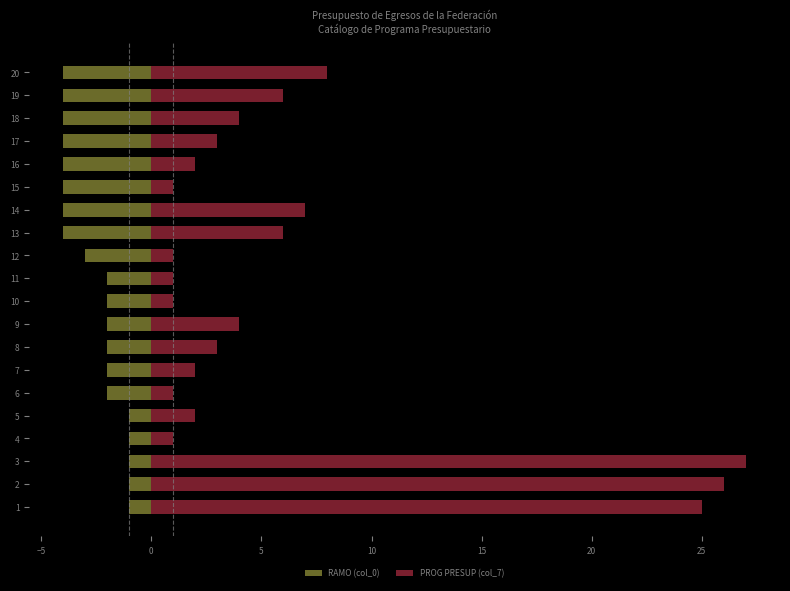

How many values in the RAMO (col_0) series exceed -2?

5